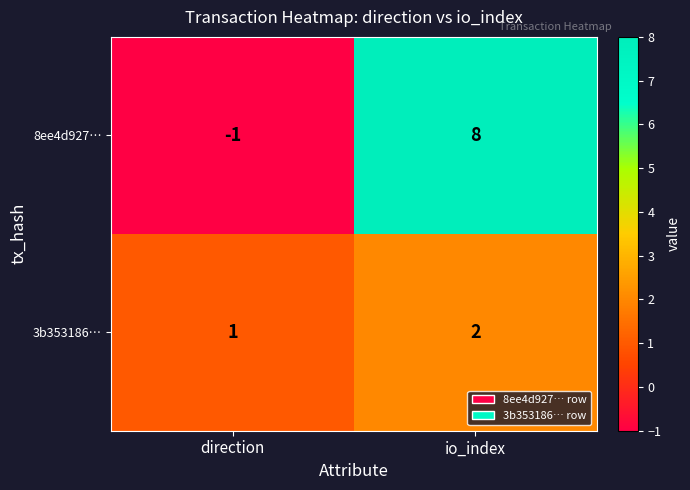

What is the sum of all 8ee4d927… values?

7